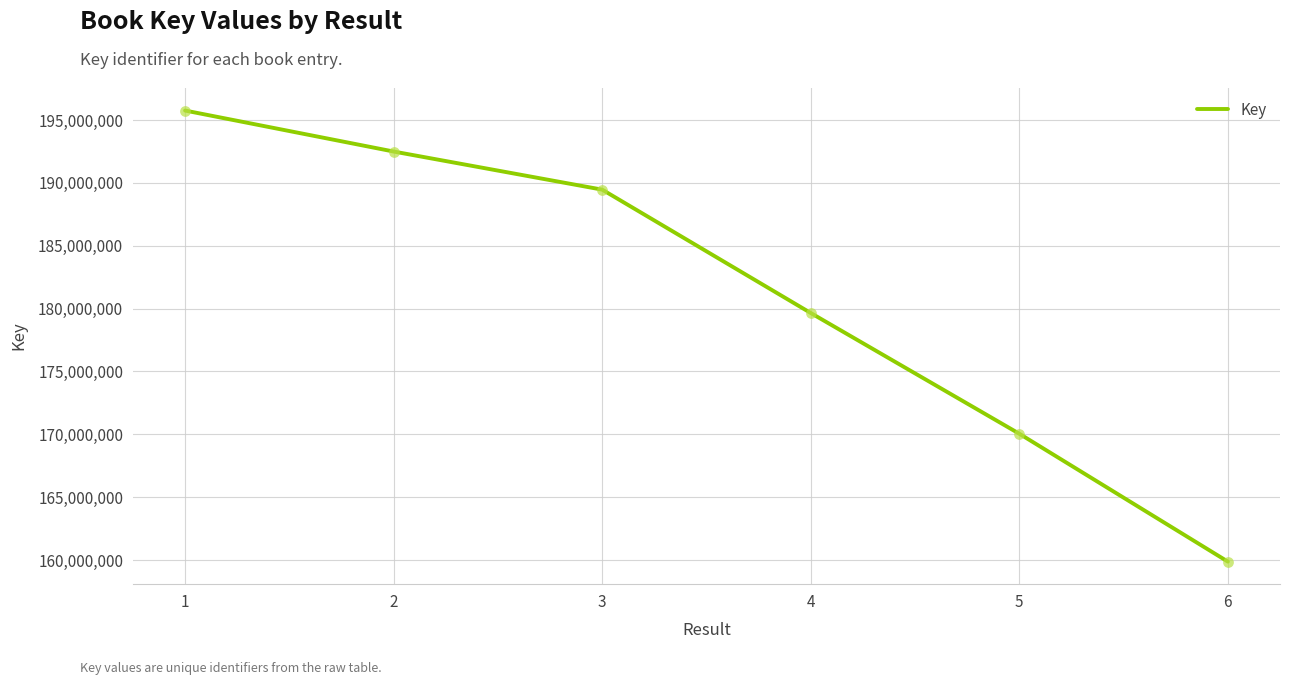

Approximately how many times larger is the value at 1 compared to 6?

1.2